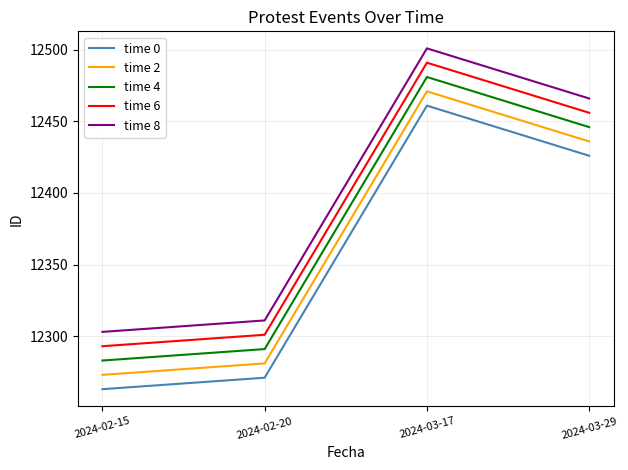

Is it true that time 2 equals 12281 at 2024-02-20?

True